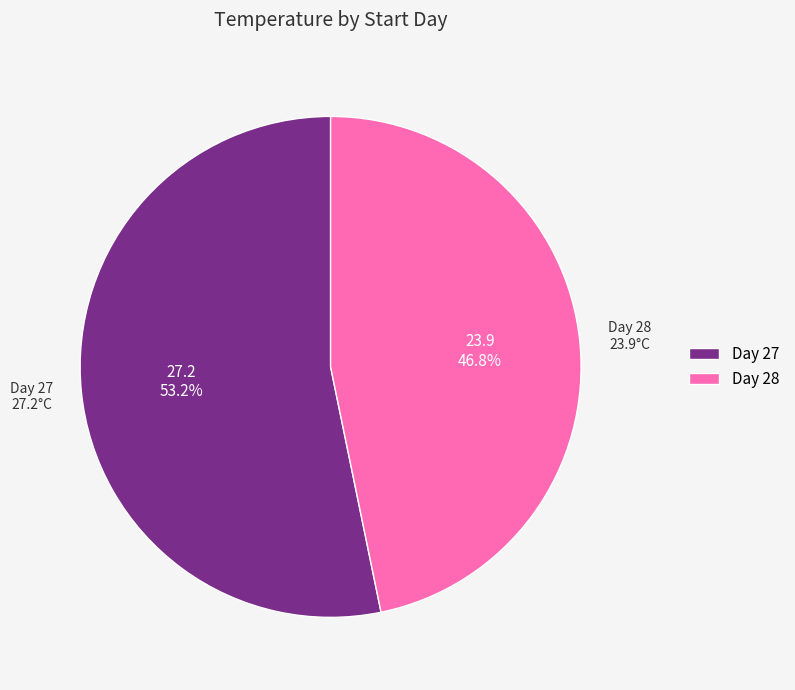

Approximately how many times larger is the value at Day 27 compared to Day 28?

1.1